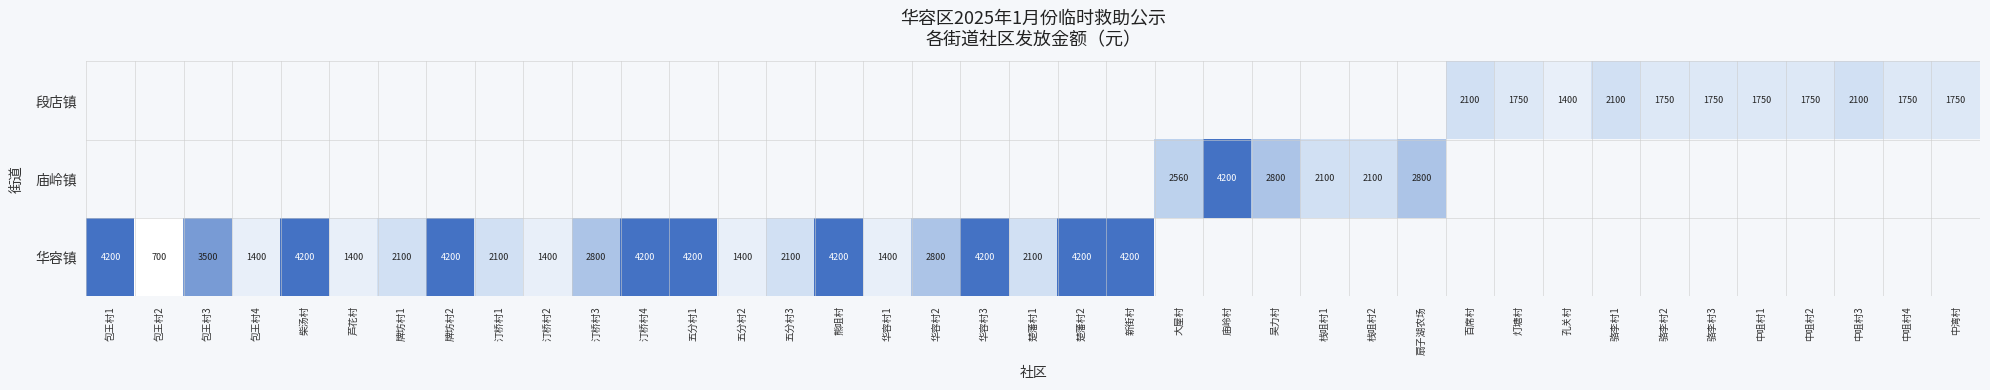

How many data points in 华容镇 are less than 4200?

13